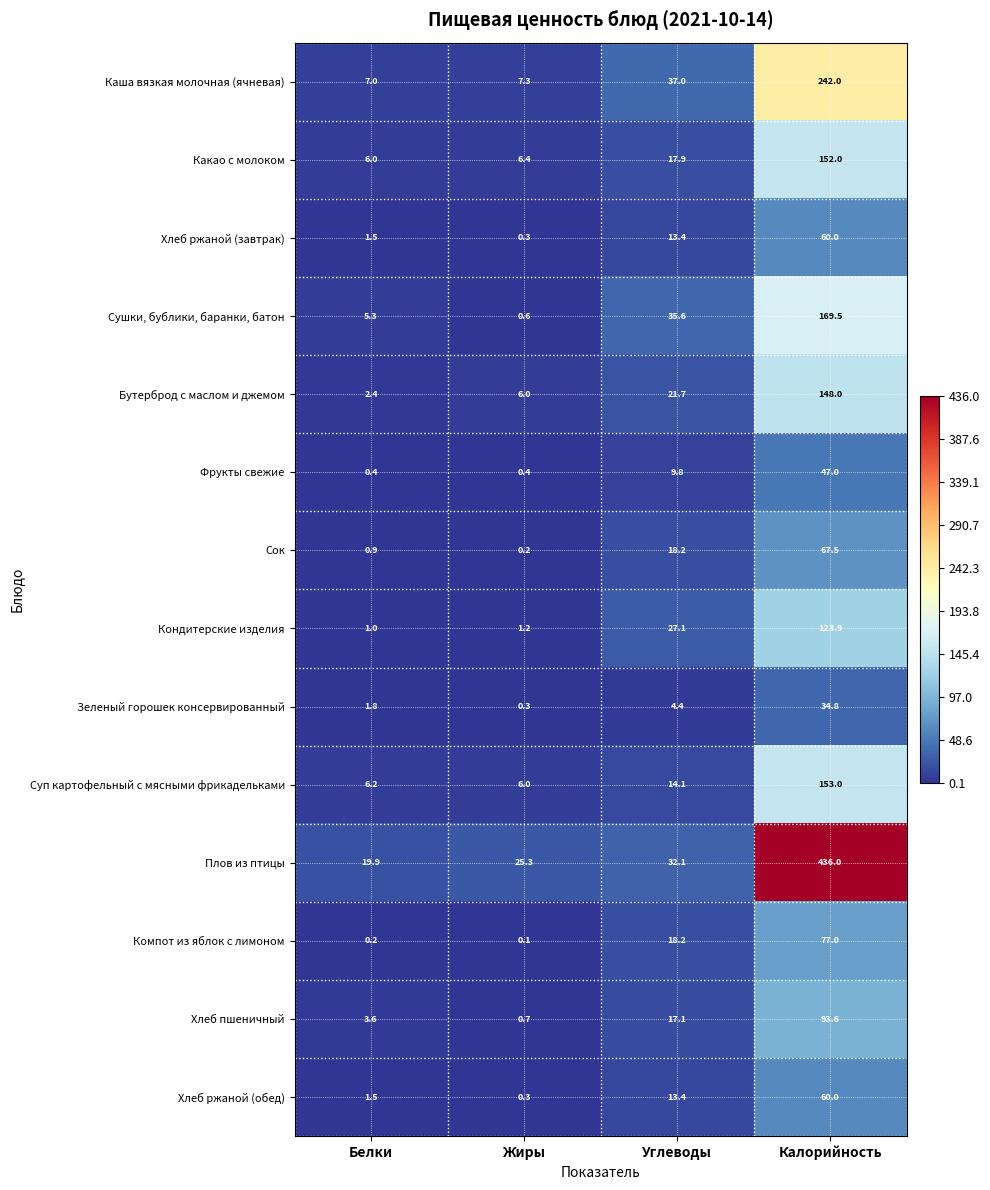

What is the difference between the Хлеб пшеничный values at Белки and Углеводы?

13.5